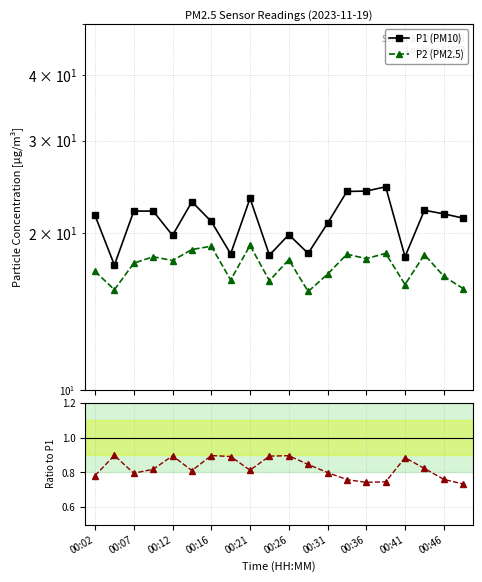

How many data points in P2 (PM2.5) are above 17?

11